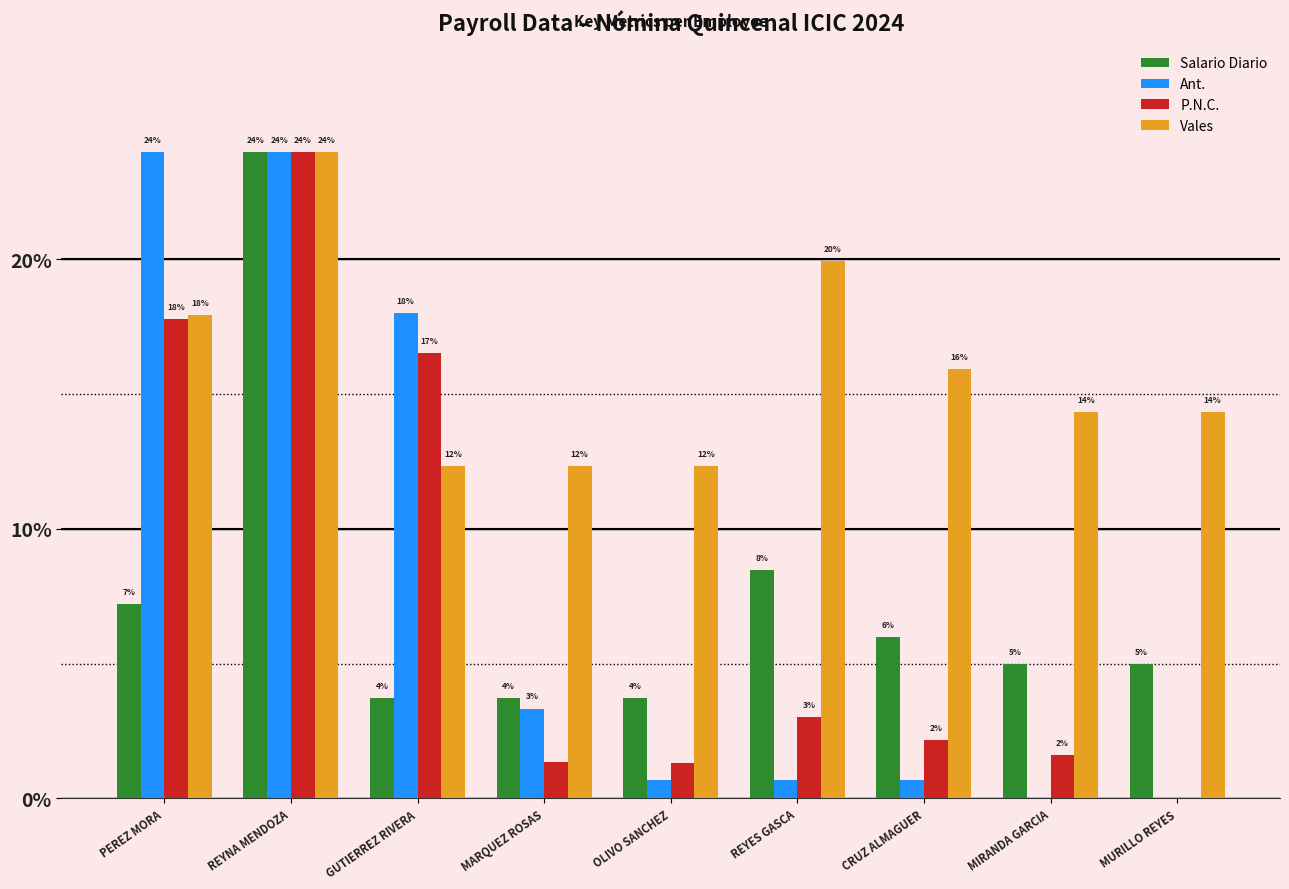

Which category has the highest value in the P.N.C. series?

REYNA MENDOZA